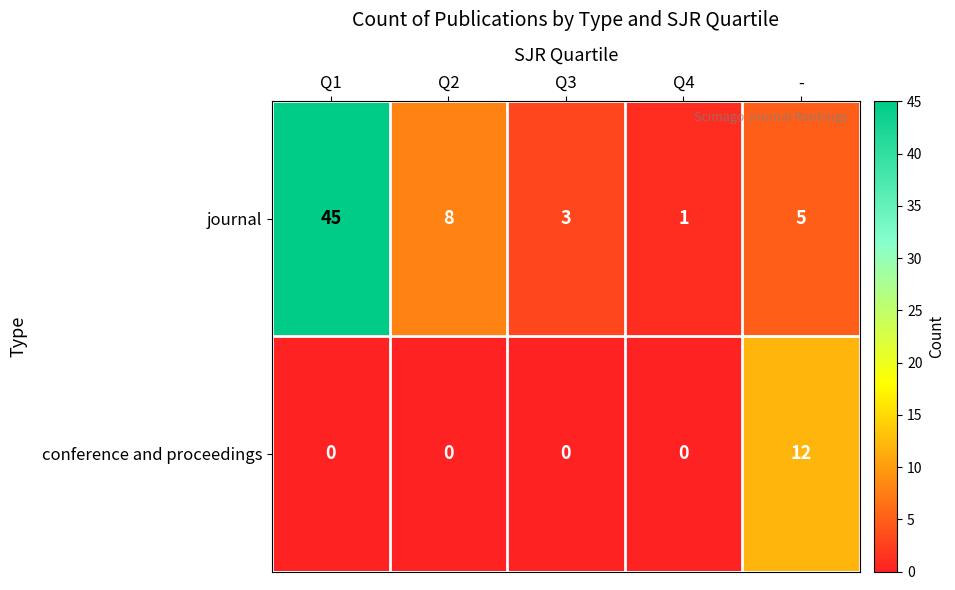

At which category is the sum across all series the highest?

Q1